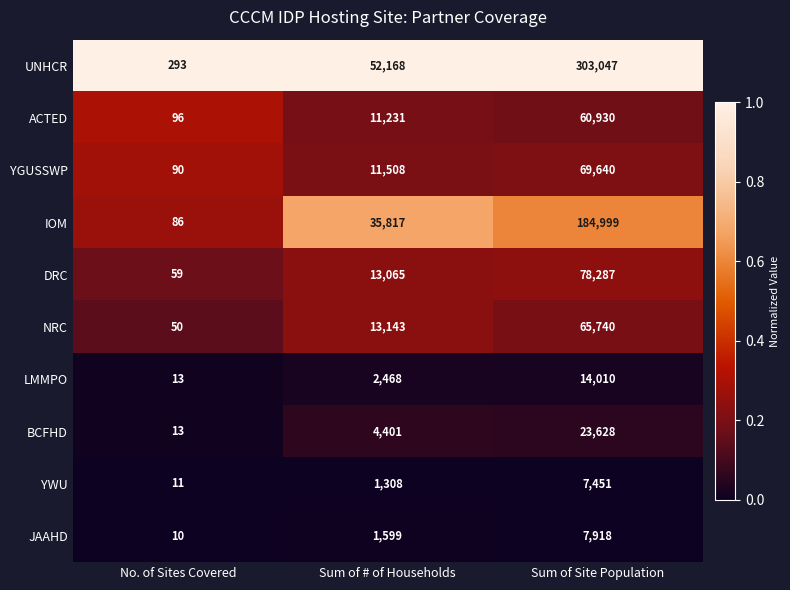

At which category is the sum across all series the highest?

Sum of Site Population